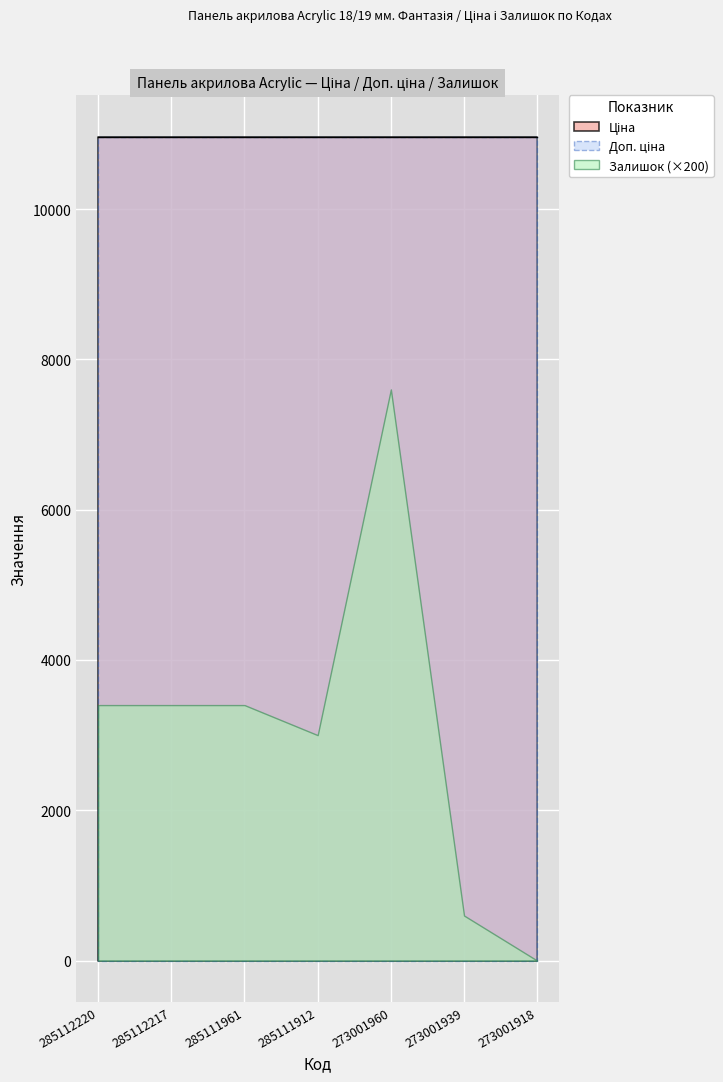

Is it true that Ціна equals 10964.4 at 285111912?

True